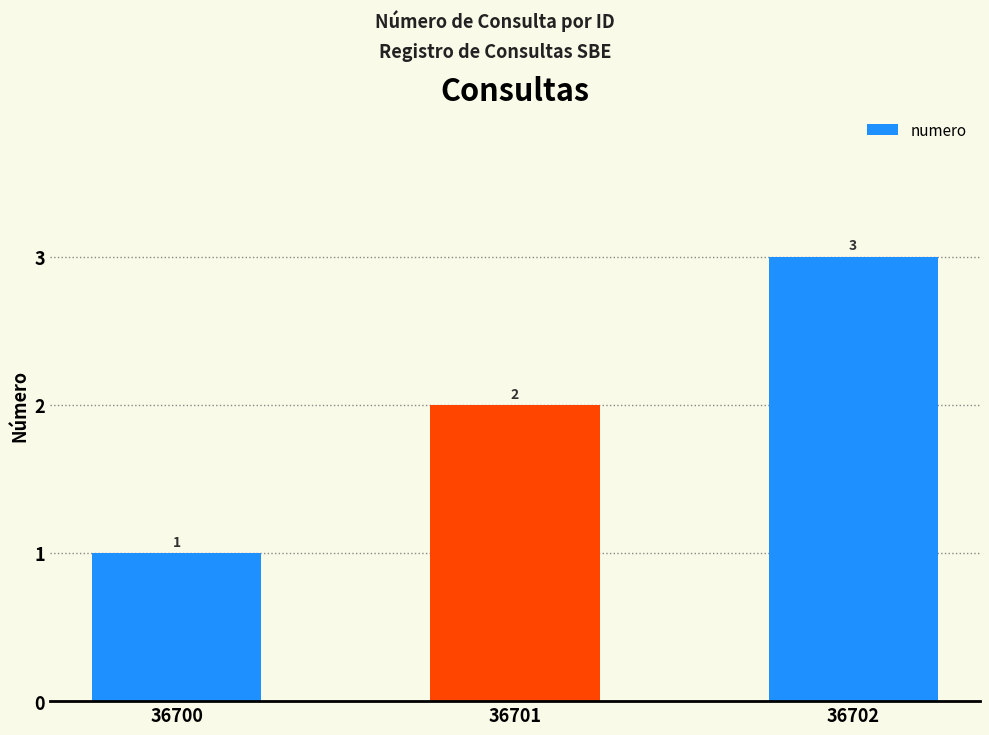

What is the minimum value shown in the chart?

1